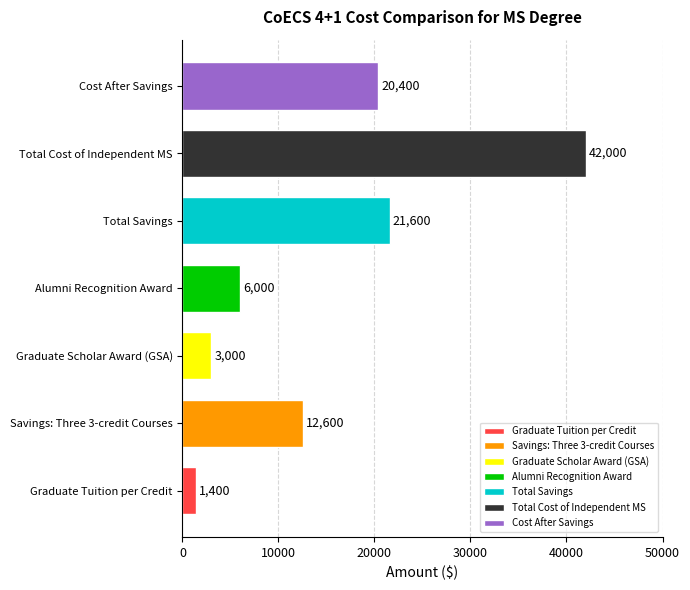

True or false: the data shows 1342 at Alumni Recognition Award.

False